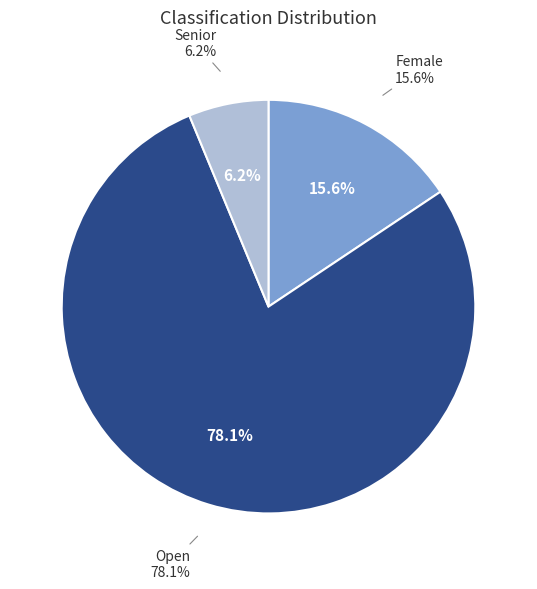

What is the change in value from Female to Senior?

-3